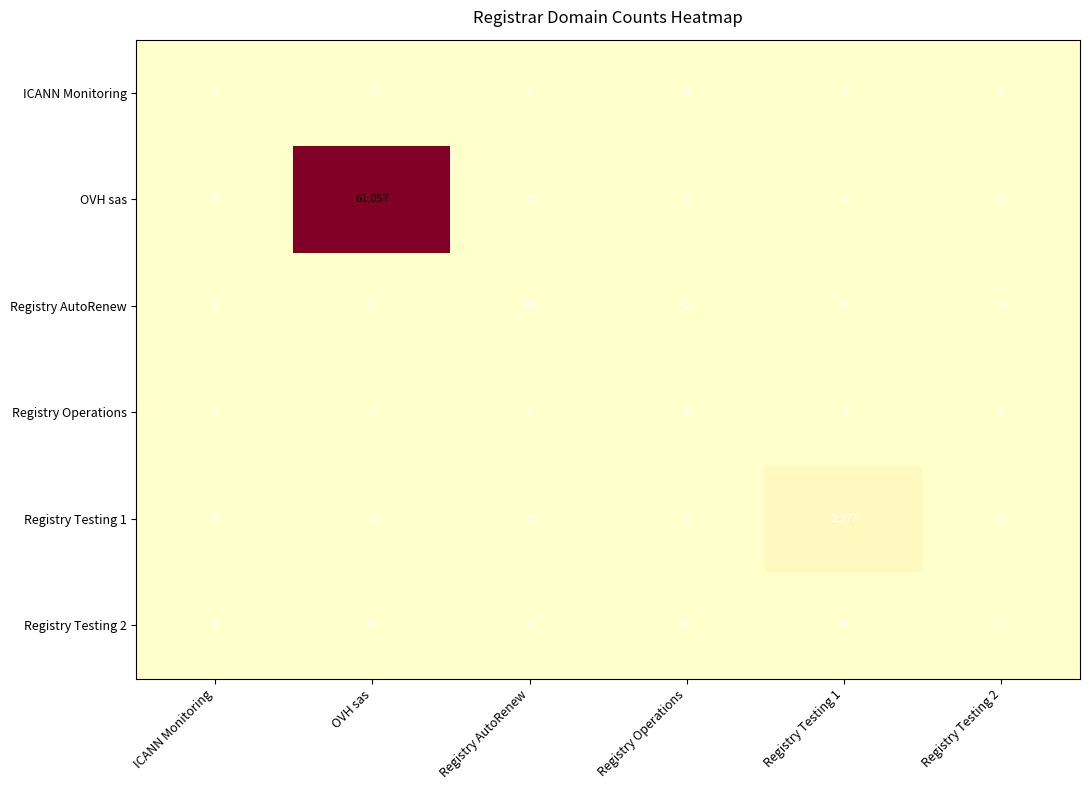

Count the number of data series in this chart.

6